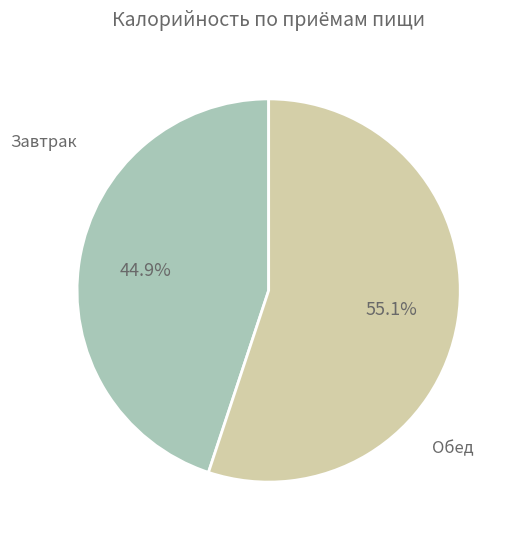

Count the number of slices in the pie.

2